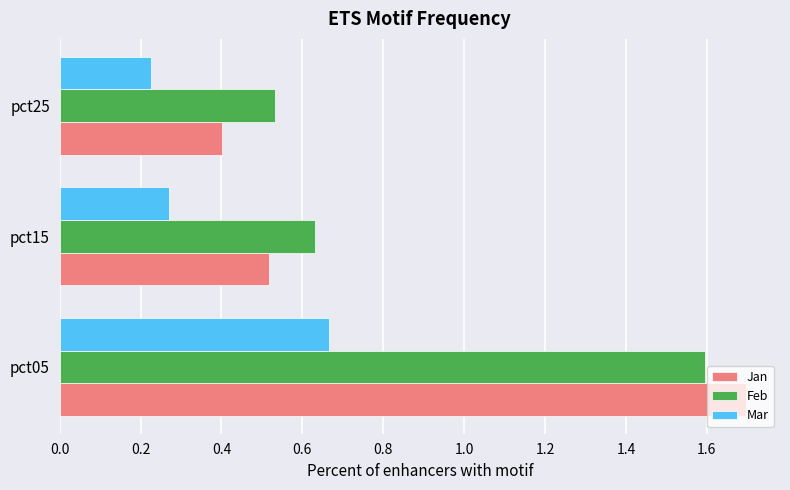

Is the value of Jan at pct25 greater than the value of Feb at pct25?

No